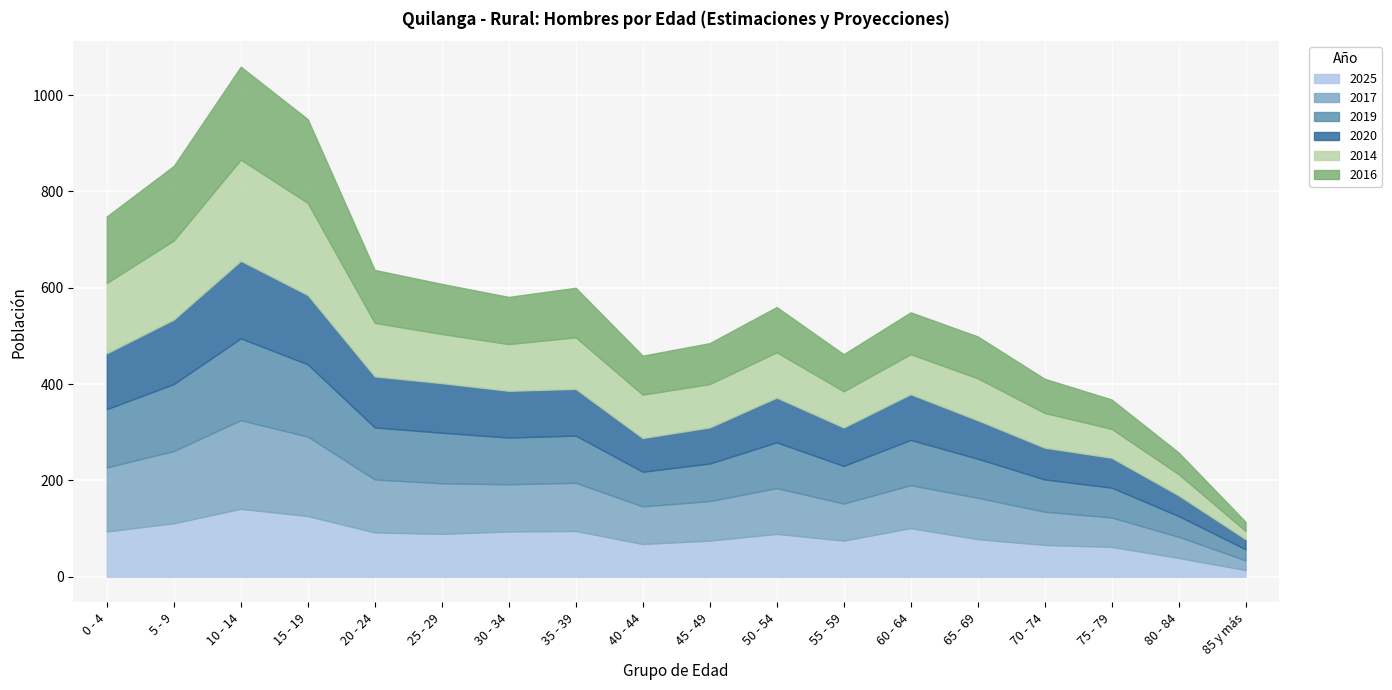

Reading right to left, extract all data points from this chart.

2025: 14	39	62	66	78	101	75	89	75	68	95	94	89	92	126	141	111	94
2017: 20	44	61	69	86	89	77	95	82	78	100	98	105	110	165	184	150	133
2019: 23	43	62	67	81	94	78	95	78	72	98	97	105	108	150	170	139	121
2020: 21	43	62	66	80	95	80	93	75	70	97	97	103	106	144	161	134	116
2014: 17	44	60	72	87	83	75	94	90	90	107	97	102	111	191	210	164	146
2016: 19	45	61	71	87	87	77	94	85	81	103	98	104	110	174	193	155	138